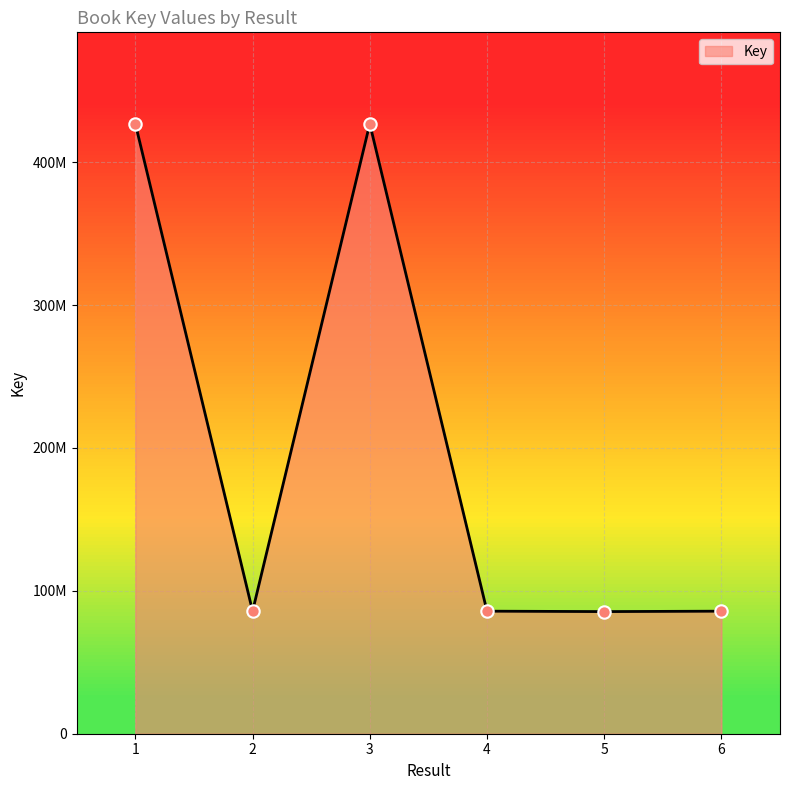

What is the change in value from 3 to 4?

-341051367